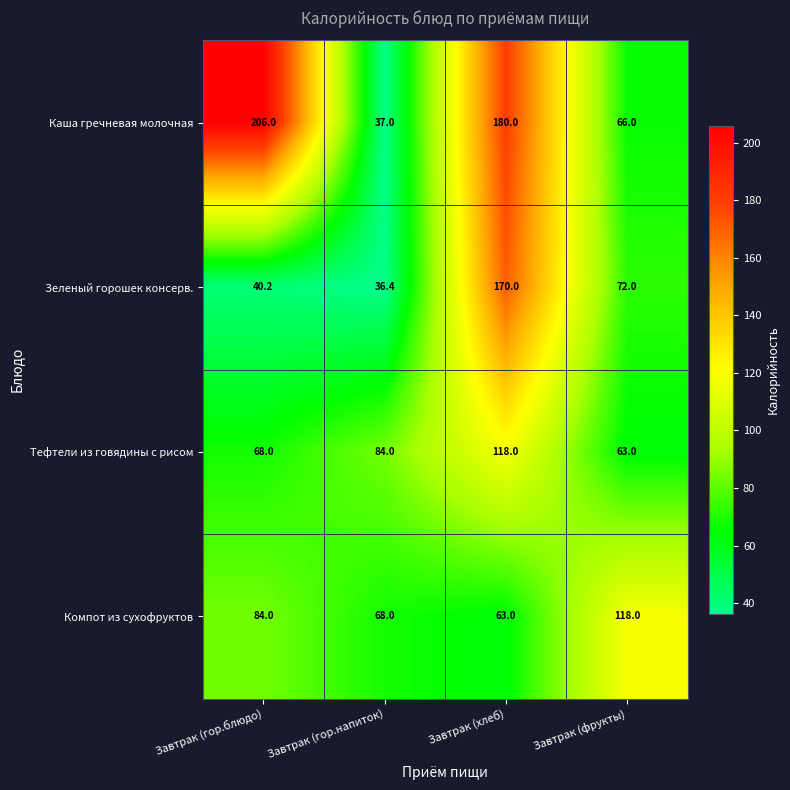

Reading left to right, list all the values displayed in this chart.

Каша гречневая молочная: 206.0	37.0	180.0	66.0
Зеленый горошек консерв.: 40.2	36.4	170.0	72.0
Тефтели из говядины с рисом: 68.0	84.0	118.0	63.0
Компот из сухофруктов: 84.0	68.0	63.0	118.0